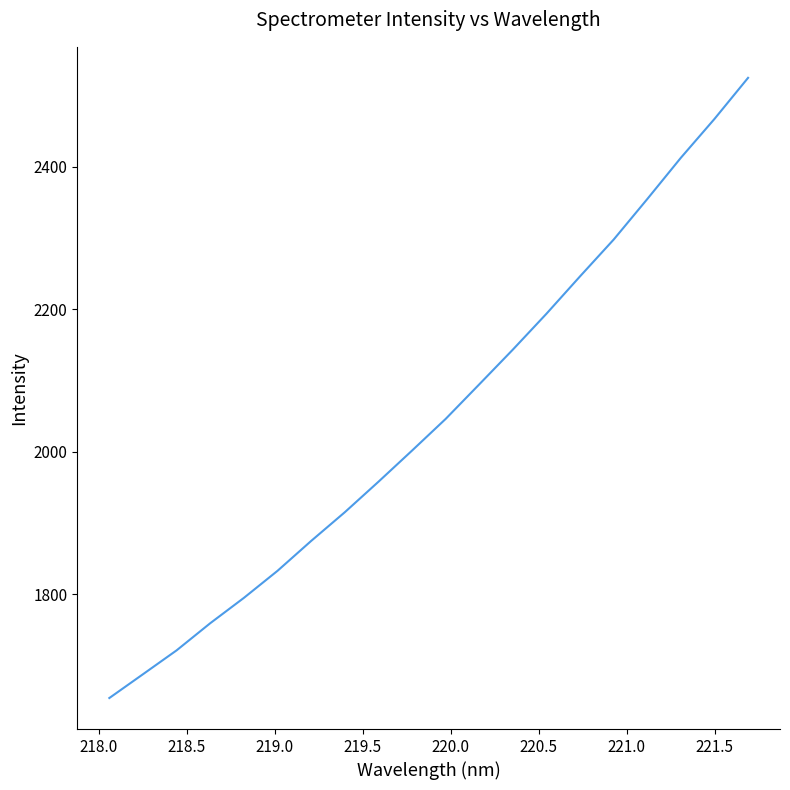

What is the difference between the maximum and minimum values?

870.5